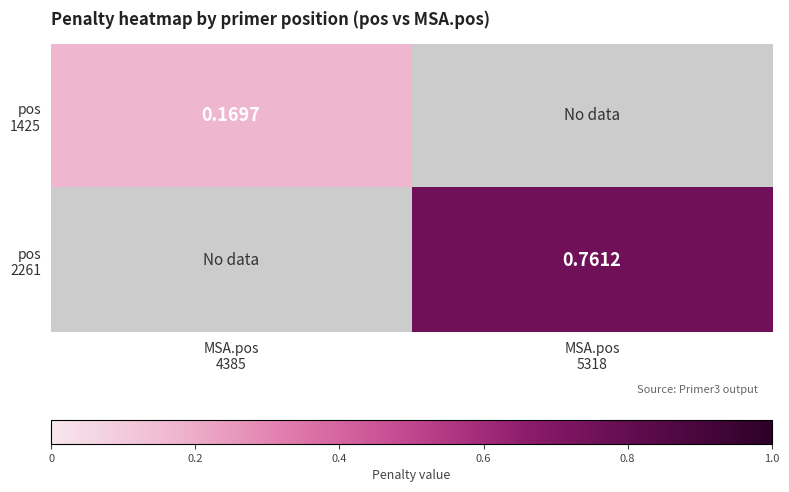

Is the value of pos 1425 at MSA.pos 5318 greater than the value of pos 2261 at MSA.pos 5318?

No